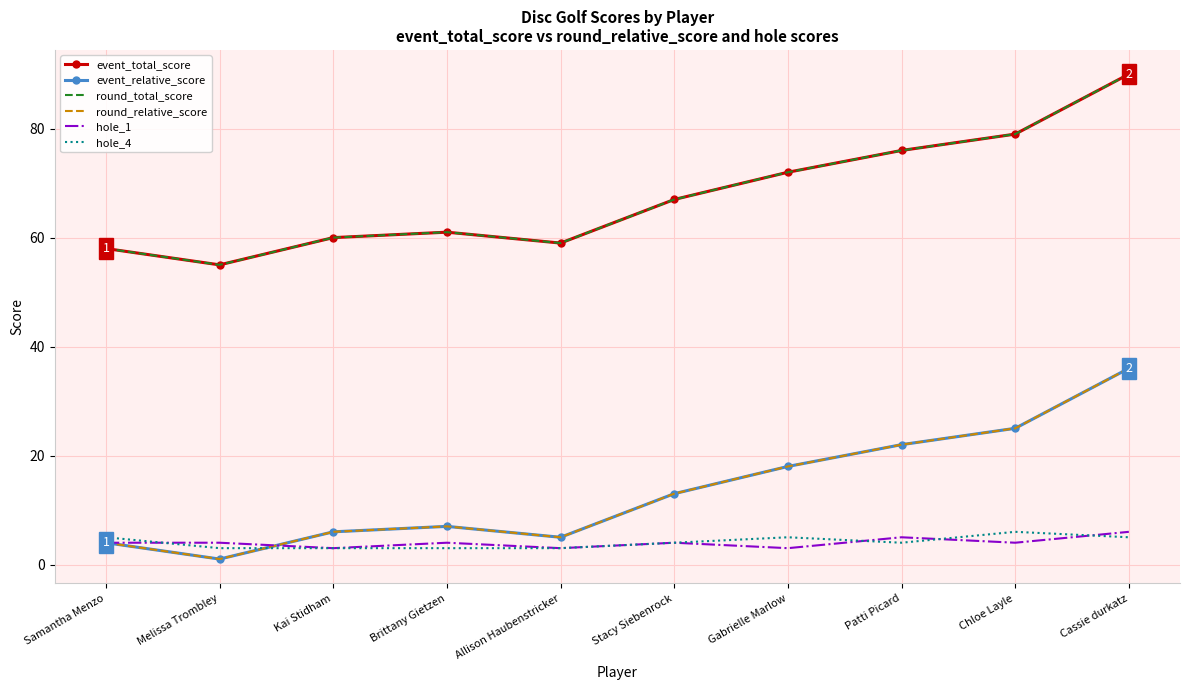

What is the minimum value for hole_4?

3